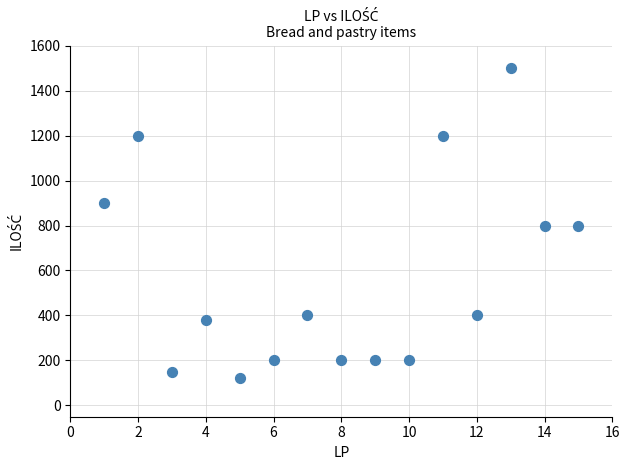

What is the range of Y values (max minus min)?

1380